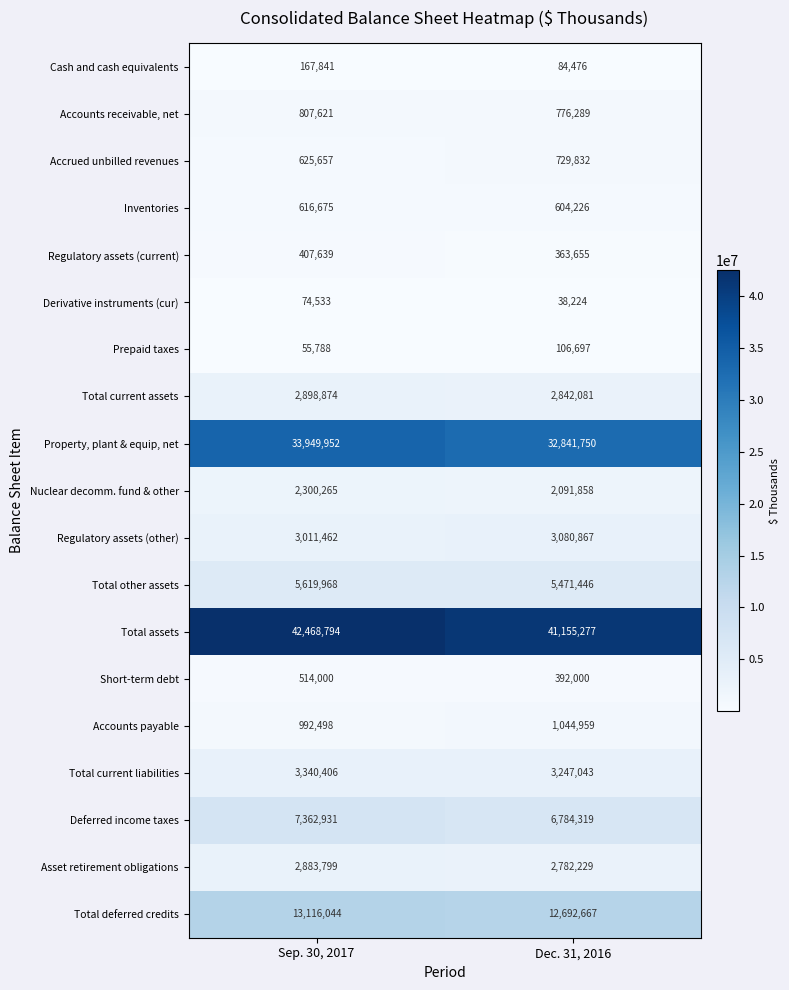

What is the difference between the Accounts payable values at Sep. 30, 2017 and Dec. 31, 2016?

52461